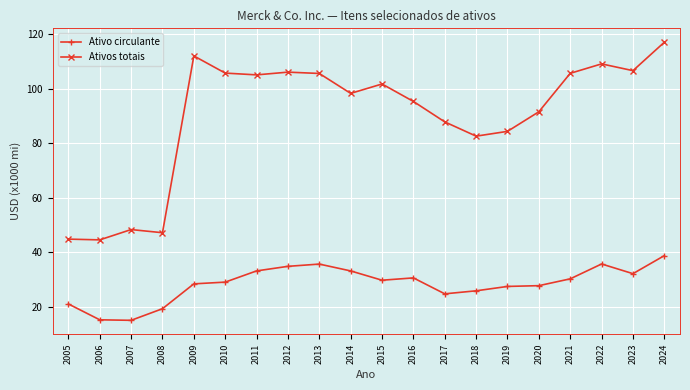

What is the value of the Ativos totais point at the 20th from the left?

117.1